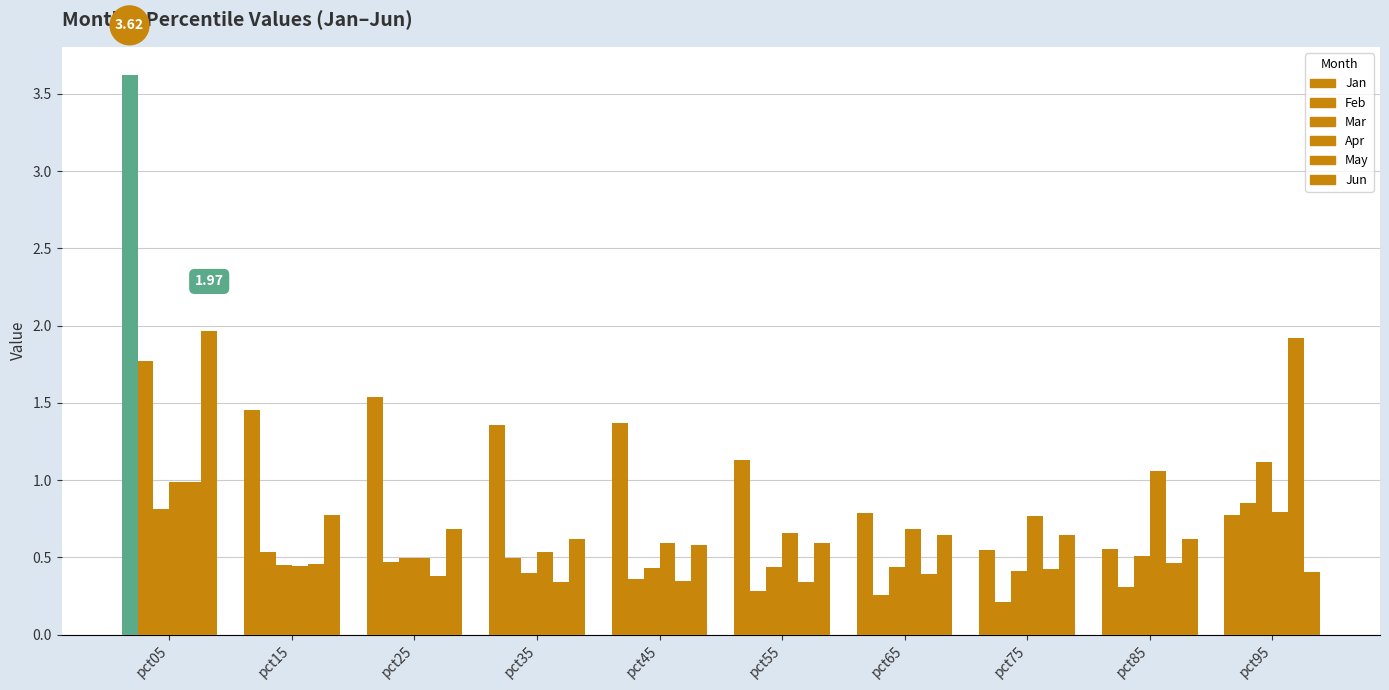

What is the sum of the Mar values at pct15 and pct85?

1.0